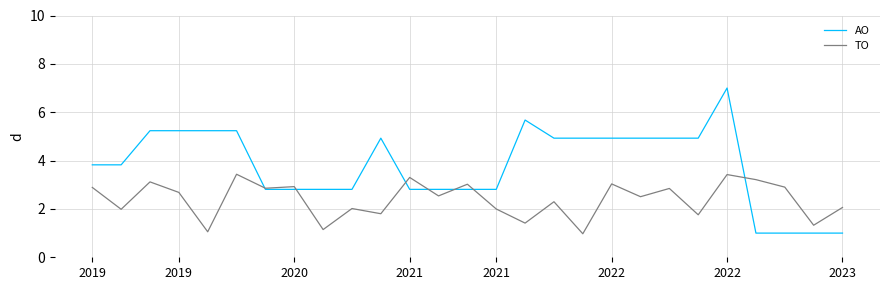

Which series has the largest total across all categories?

AO